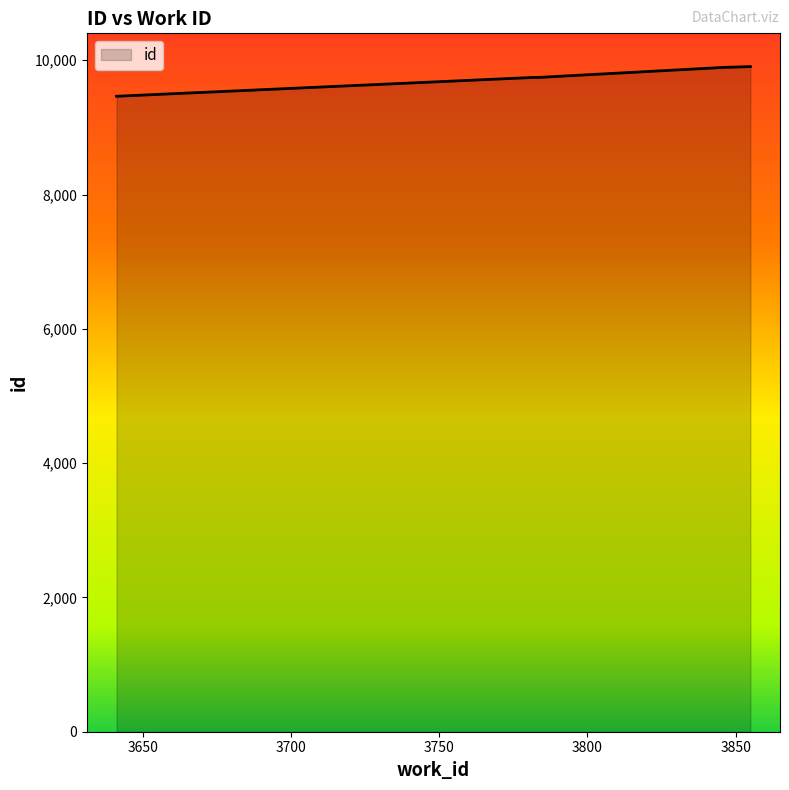

What is the minimum value shown in the chart?

9464